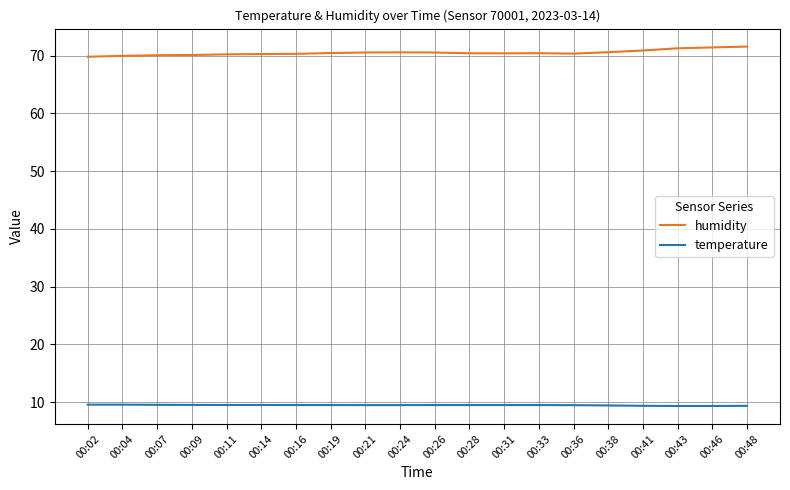

What is the total value across all series at 00:04?

79.5